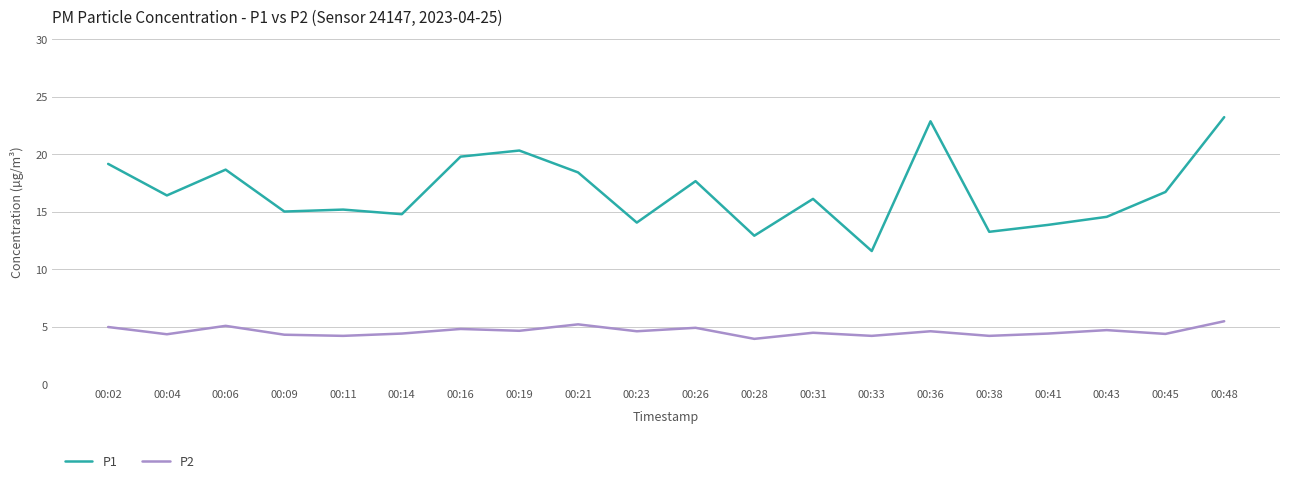

What is the smallest value displayed?

4.0